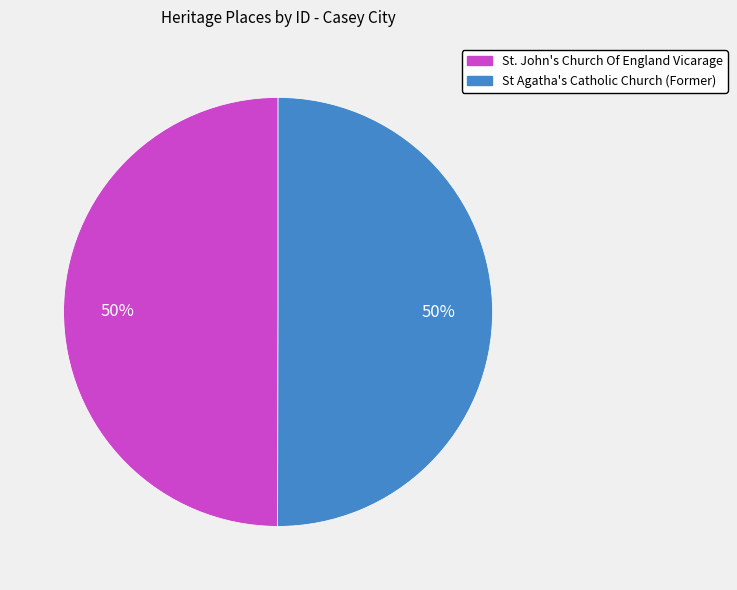

Do St Agatha's Catholic Church (Former) and St. John's Church Of England Vicarage together represent more than half of the pie?

Yes